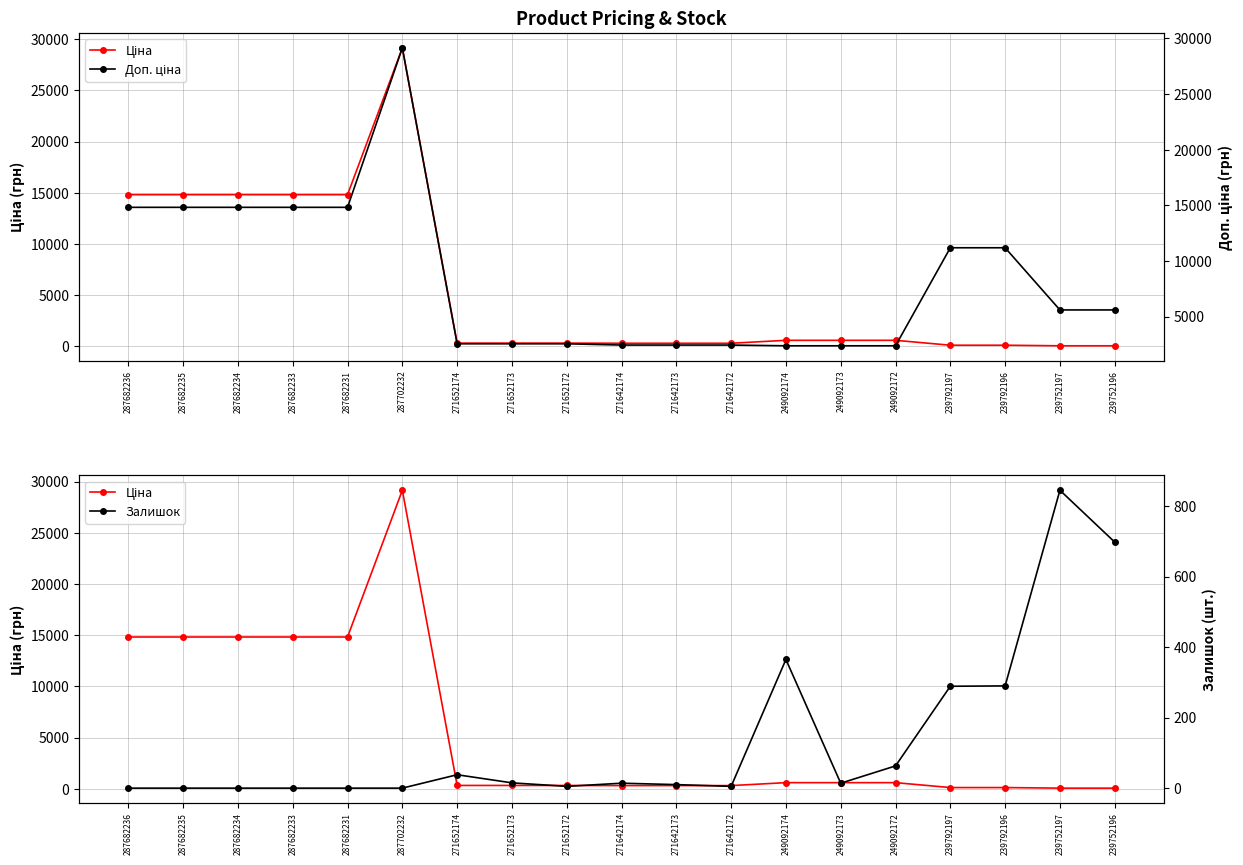

Rank the series at 249092173 from lowest to highest value.

Залишок, Ціна, Доп. ціна